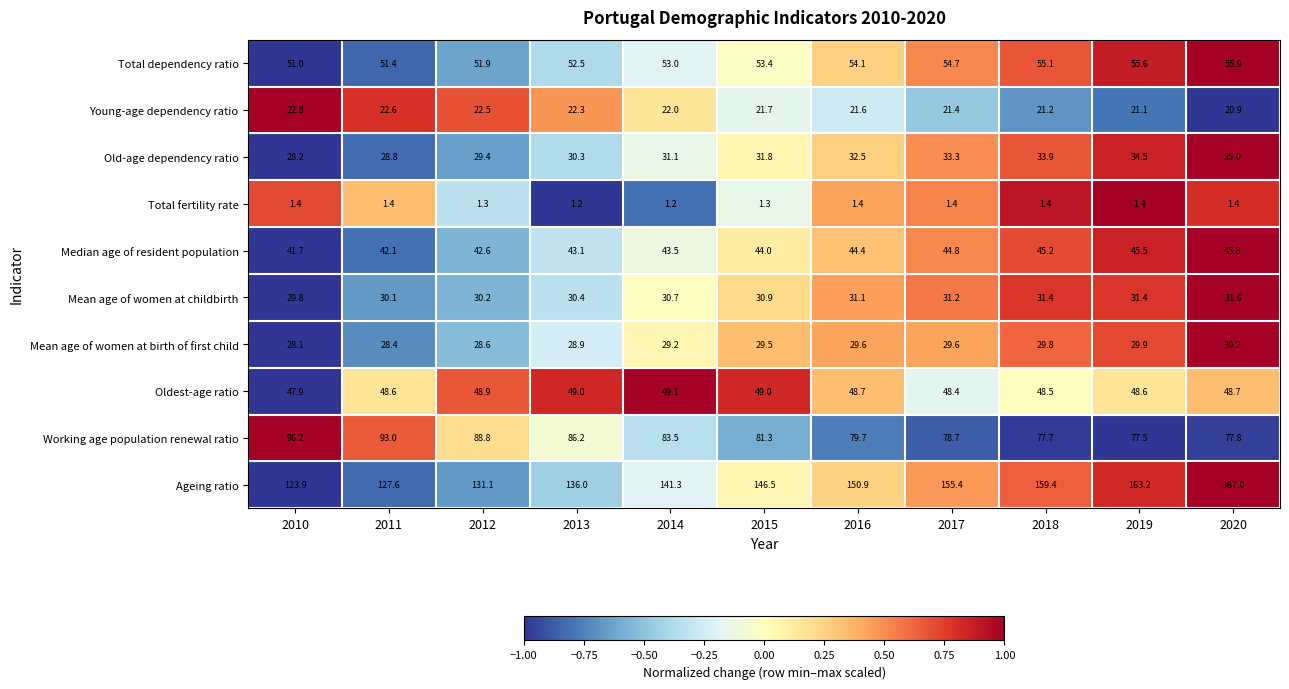

How many values in the Young-age dependency ratio series exceed 21?

10